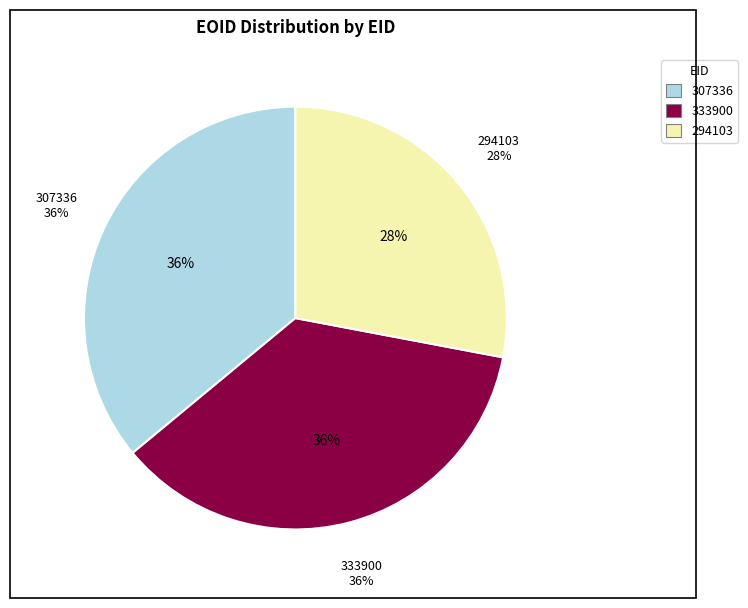

Which category has the smallest portion of the pie?

294103